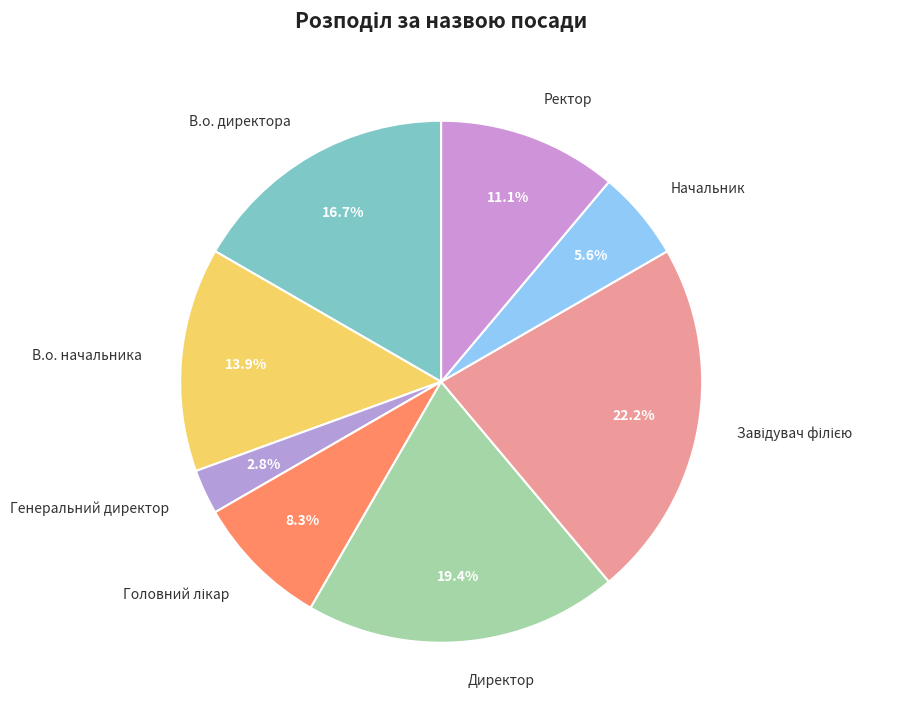

How many slices are in this pie chart?

8